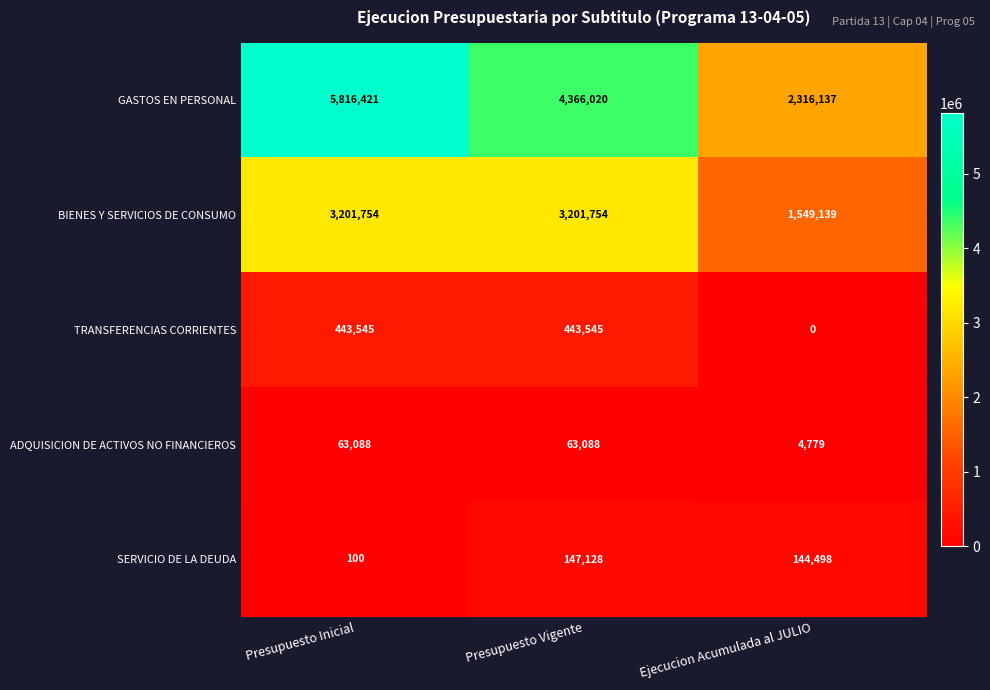

What is the average value of the BIENES Y SERVICIOS DE CONSUMO series?

2650882